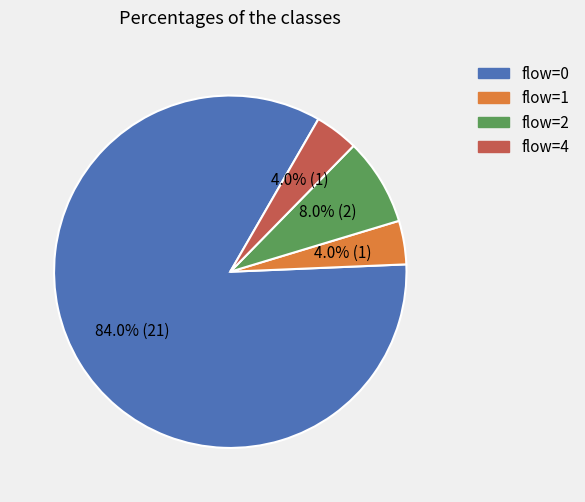

Does any single category account for the majority?

Yes